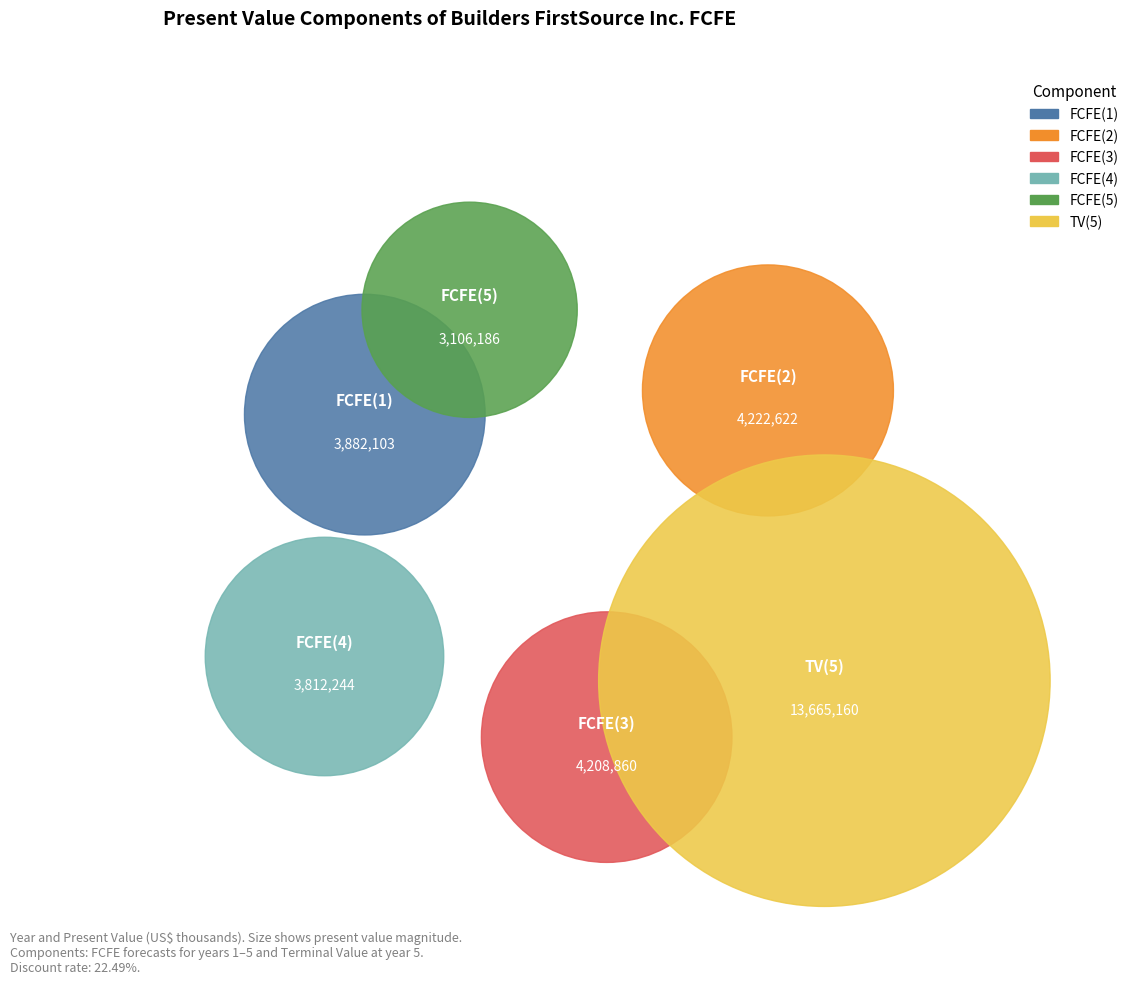

Do FCFE(2) and FCFE(4) together represent more than half of the pie?

No